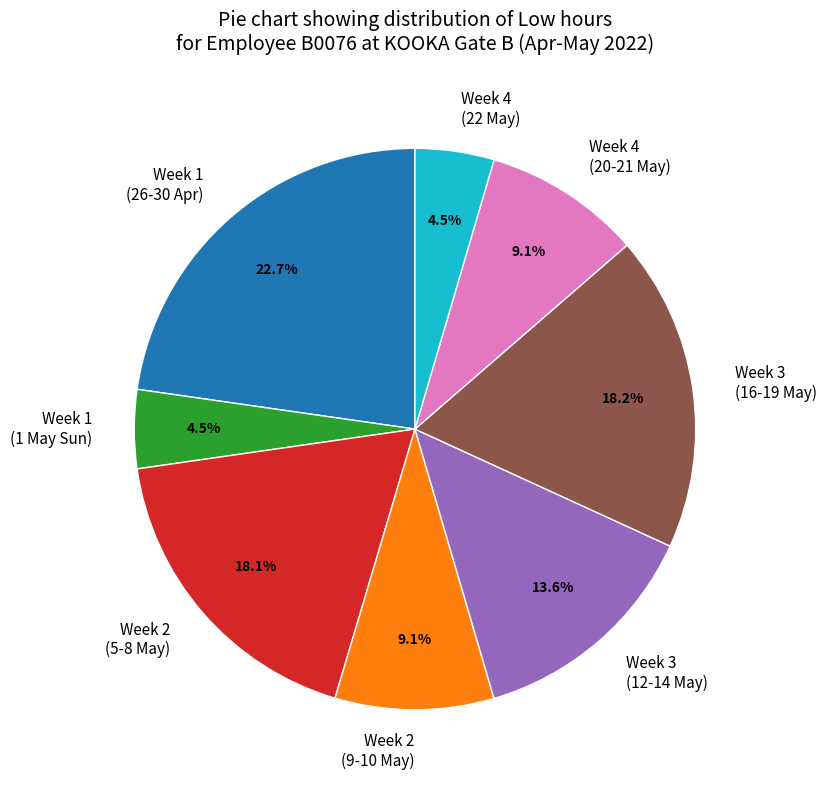

How many slices are in this pie chart?

8